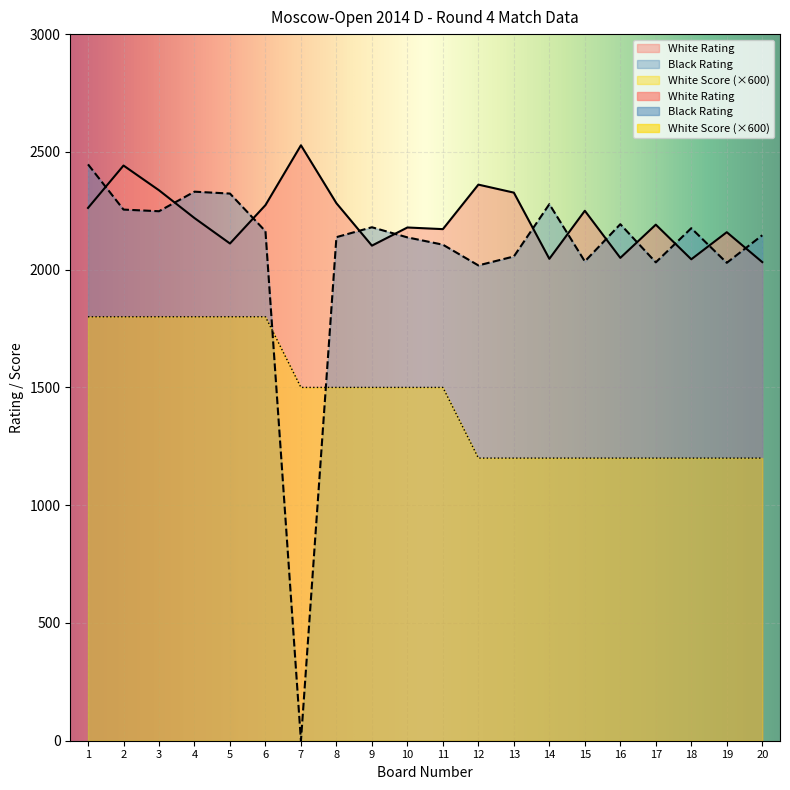

What is the difference between the highest and lowest values at 13?

1127